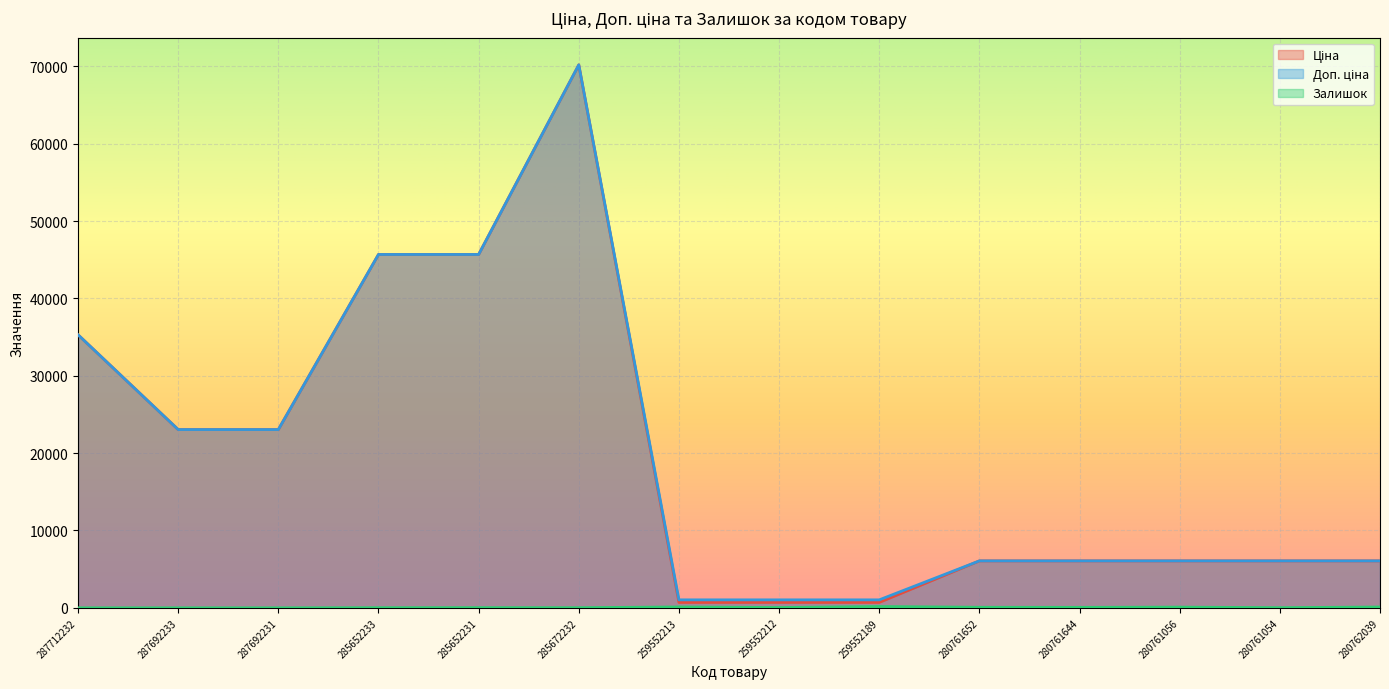

List the labels in order of Доп. ціна value, largest first.

285672232, 285652233, 285652231, 287712232, 287692233, 287692231, 280761652, 280761644, 280761056, 280761054, 280762039, 259552213, 259552212, 259552189